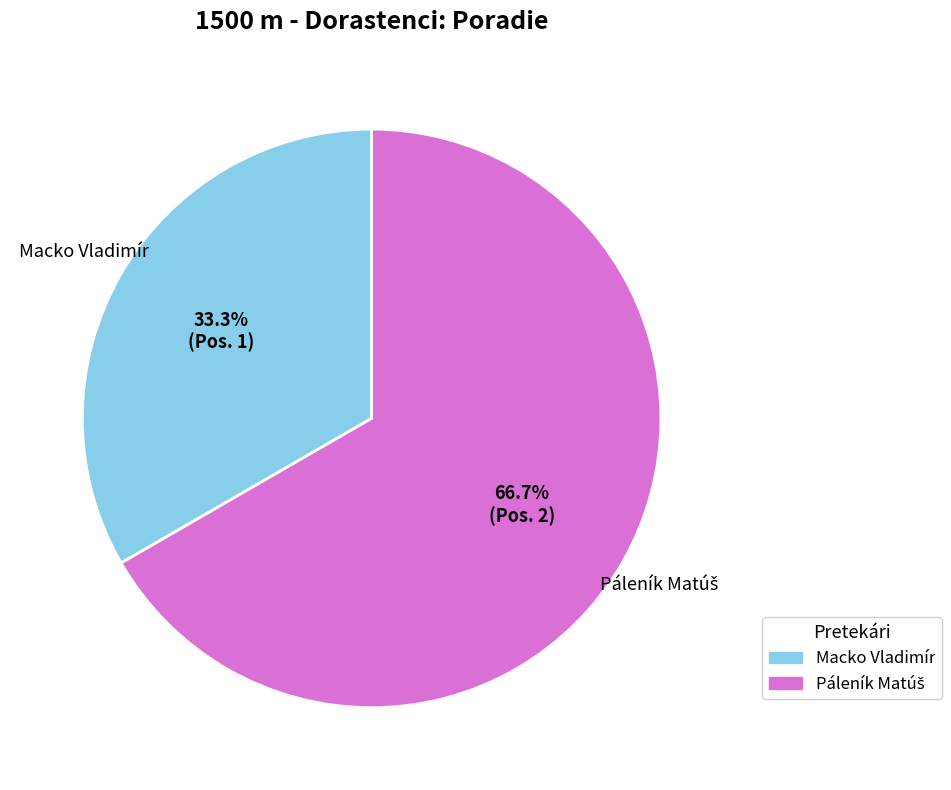

How many slices are in this pie chart?

2